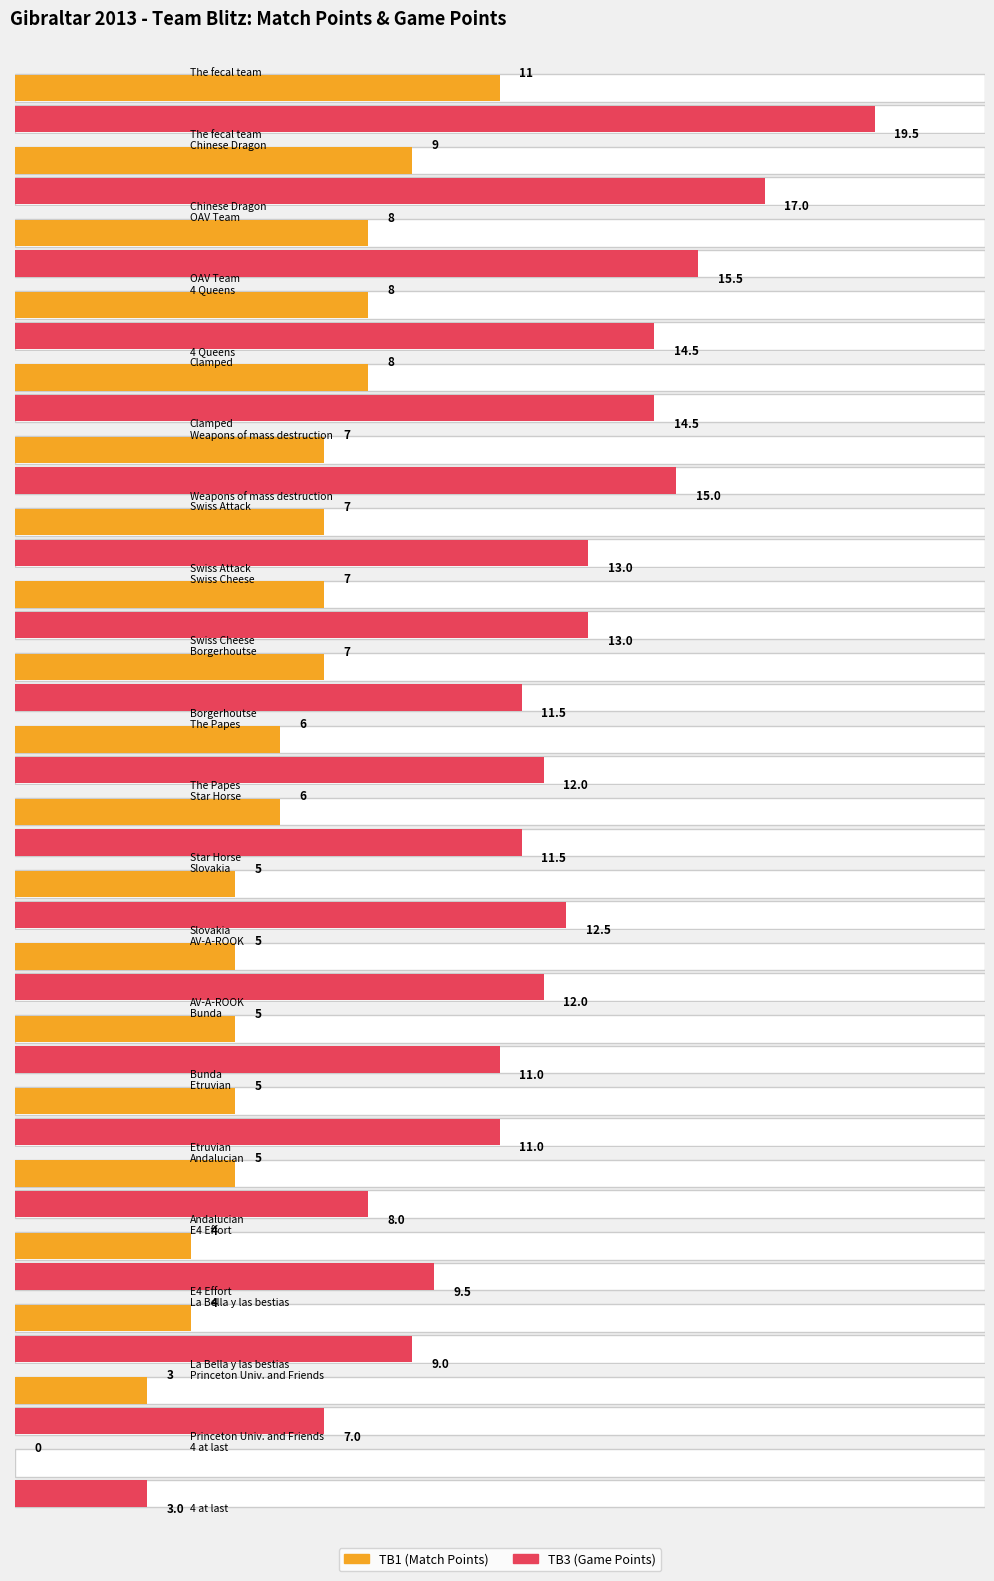

At which label is TB1 (Match Points) closest to 5?

Slovakia